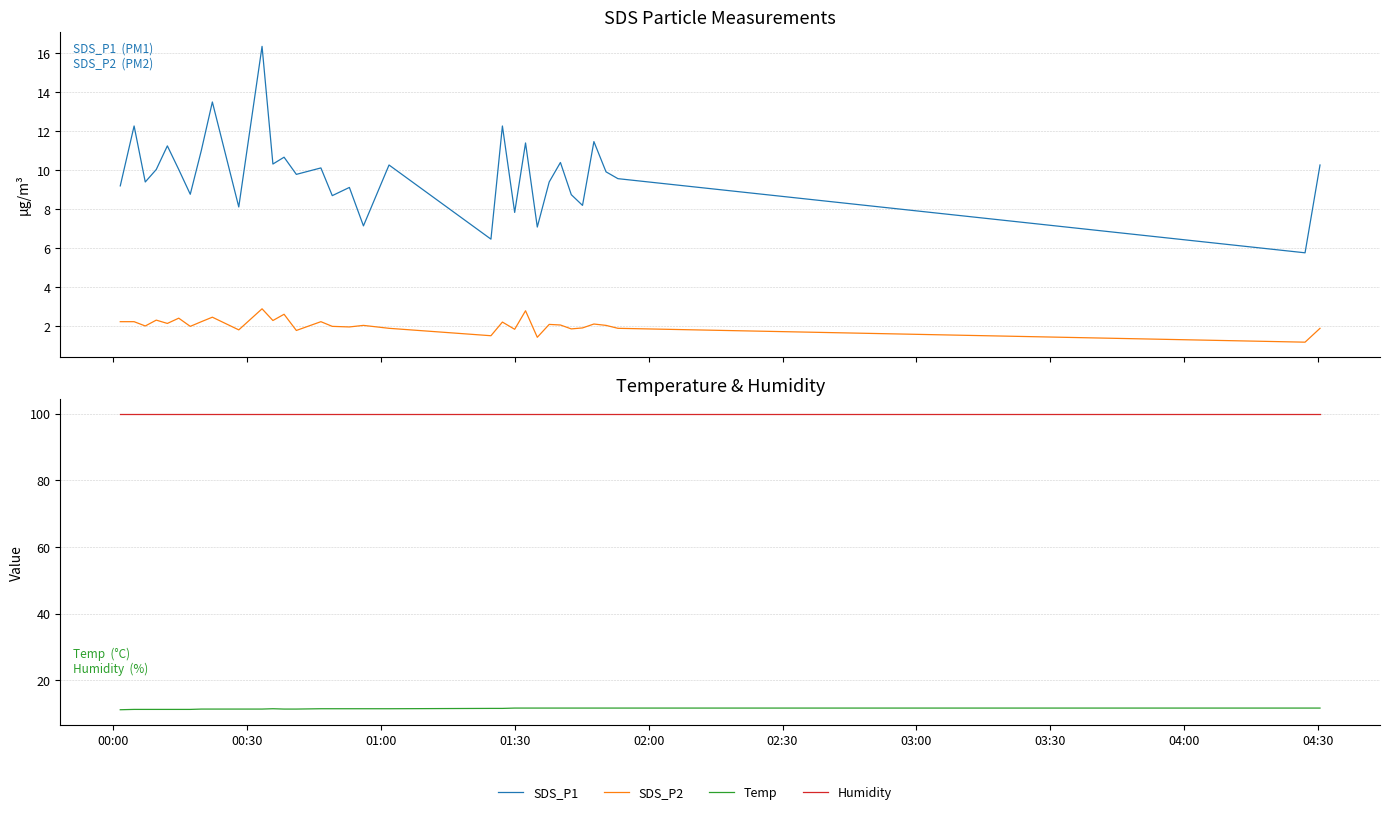

Which series has the largest total across all categories?

Humidity